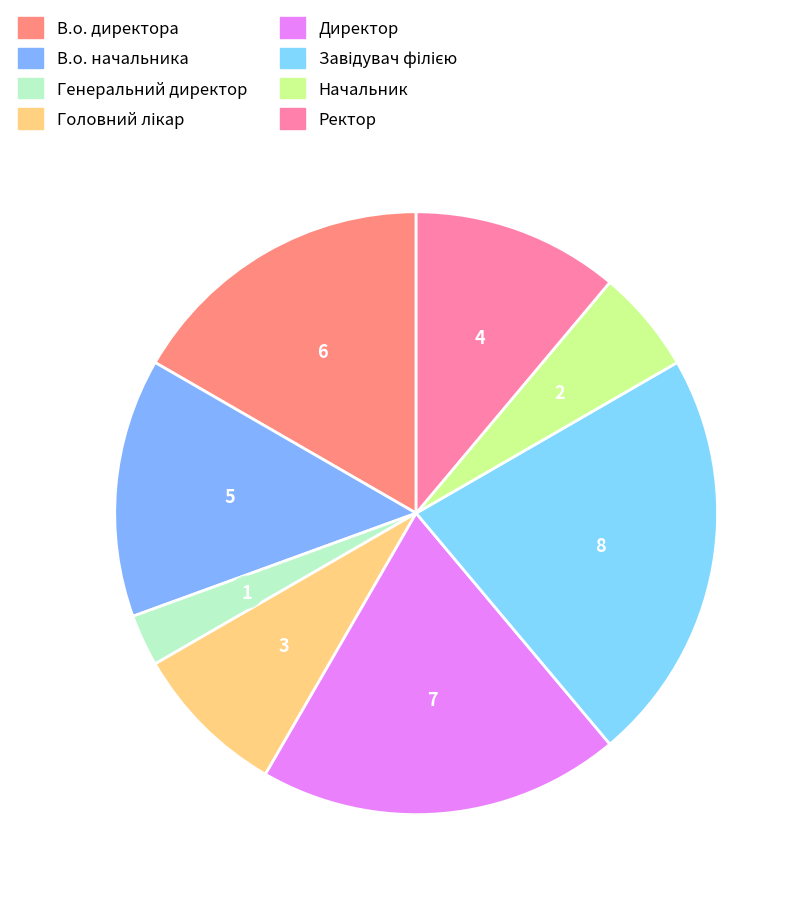

Approximately how many times larger is the value at В.о. директора compared to Головний лікар?

2.0